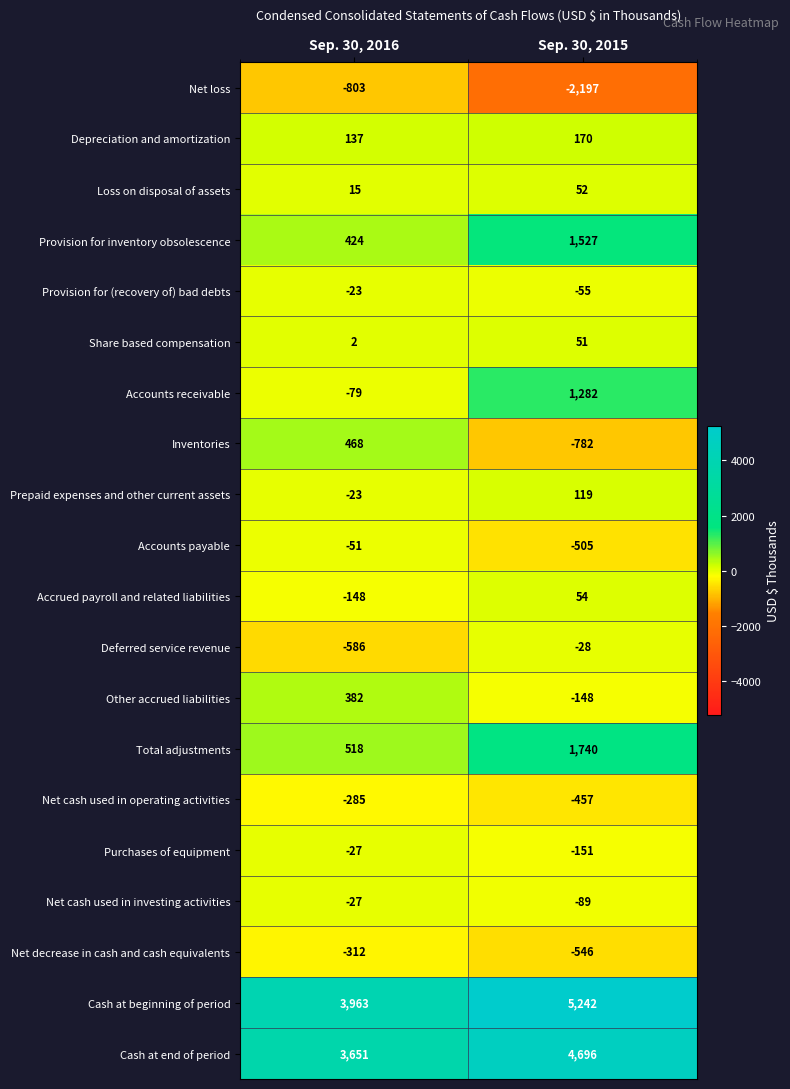

What is the difference between the Accounts receivable values at Sep. 30, 2015 and Sep. 30, 2016?

1361